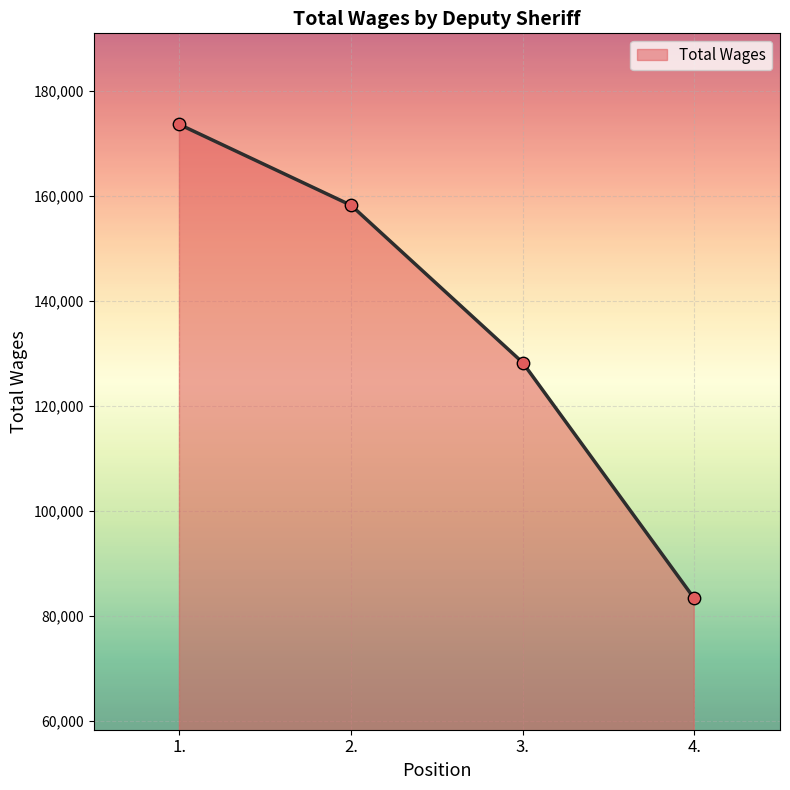

Between 4. and 1., which is larger?

1.